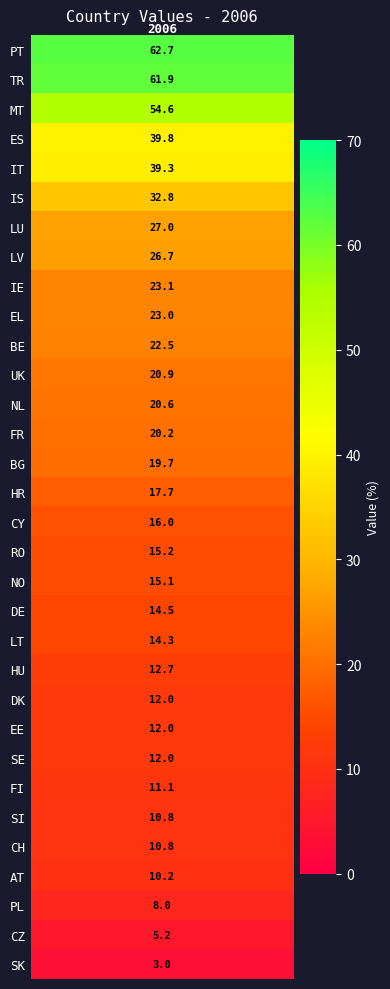

What is the change in value from DE to MT?

+40.1